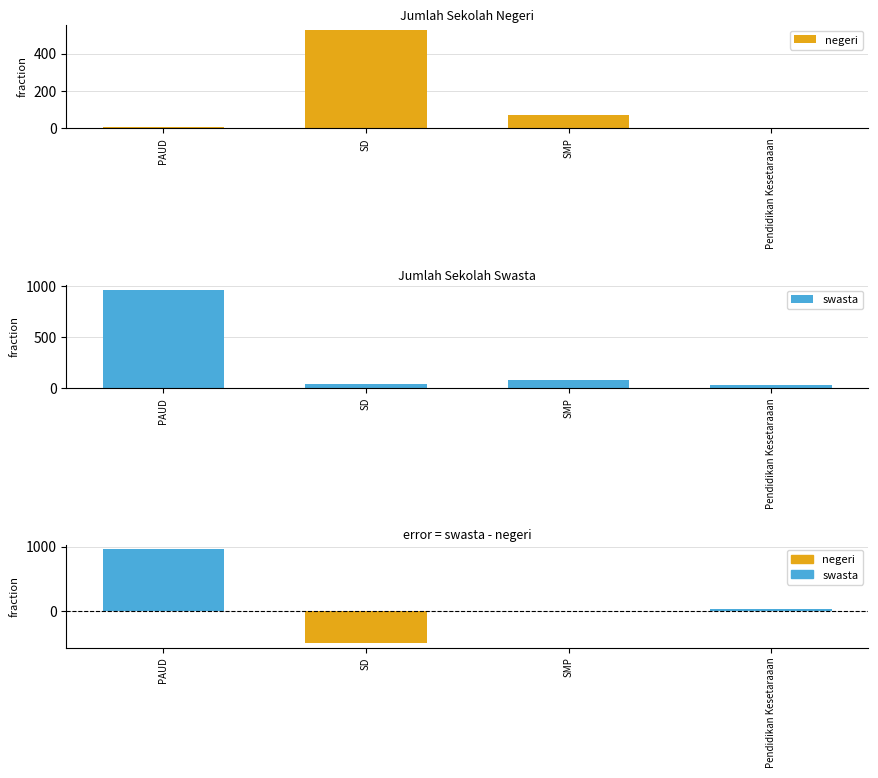

What is the minimum value for swasta?

30